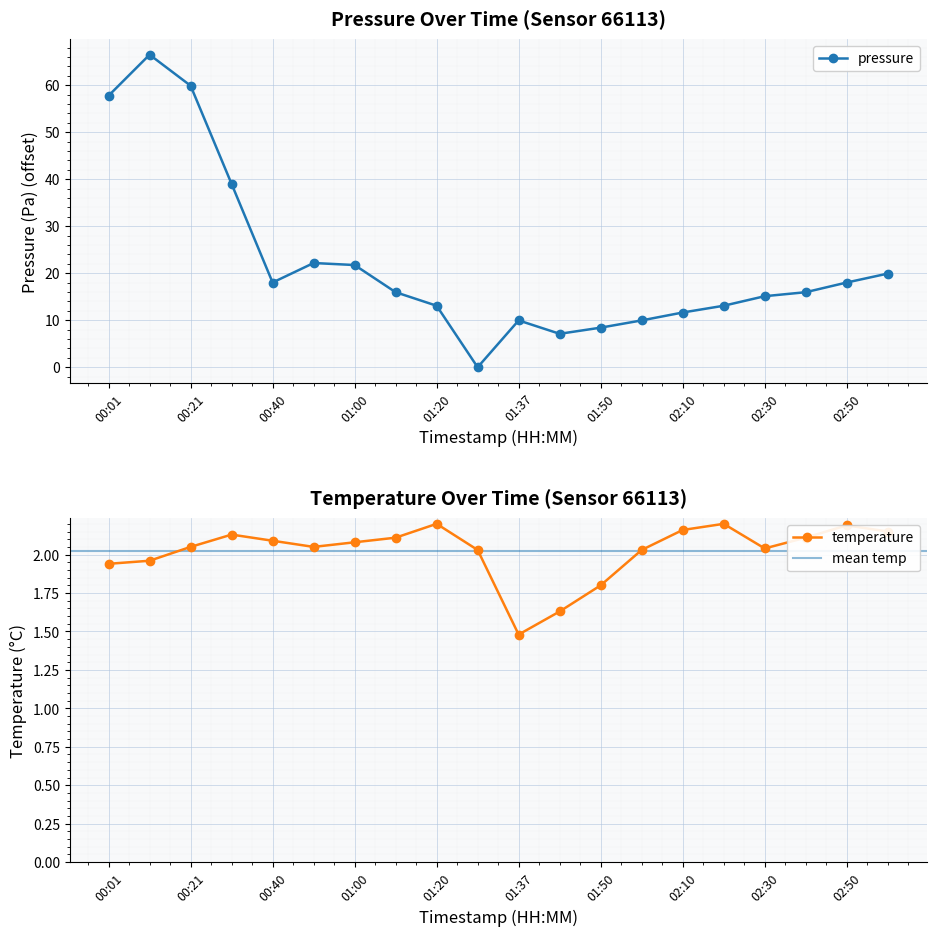

What is the difference between the maximum and minimum values in the pressure series?

66.5